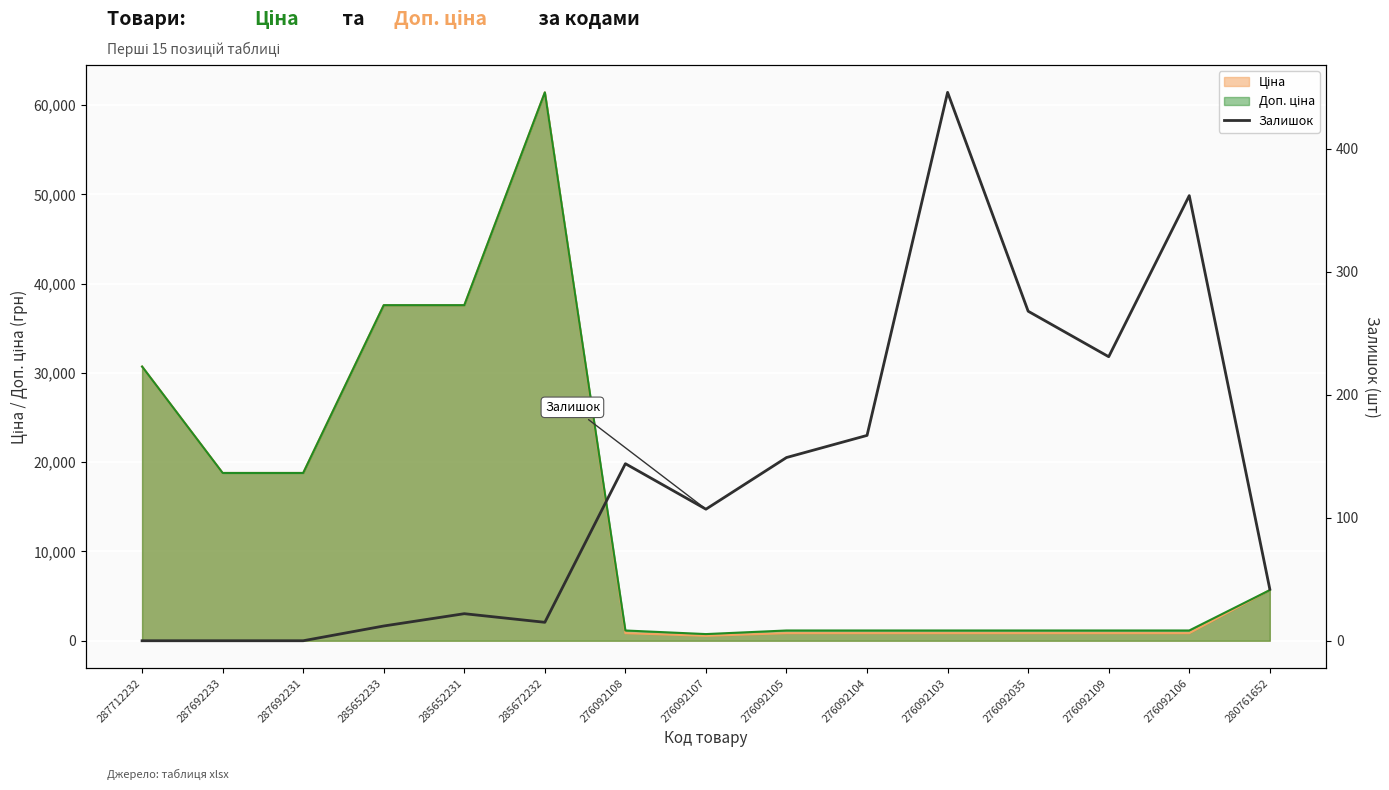

What is the value of the 7th point from the left?

144